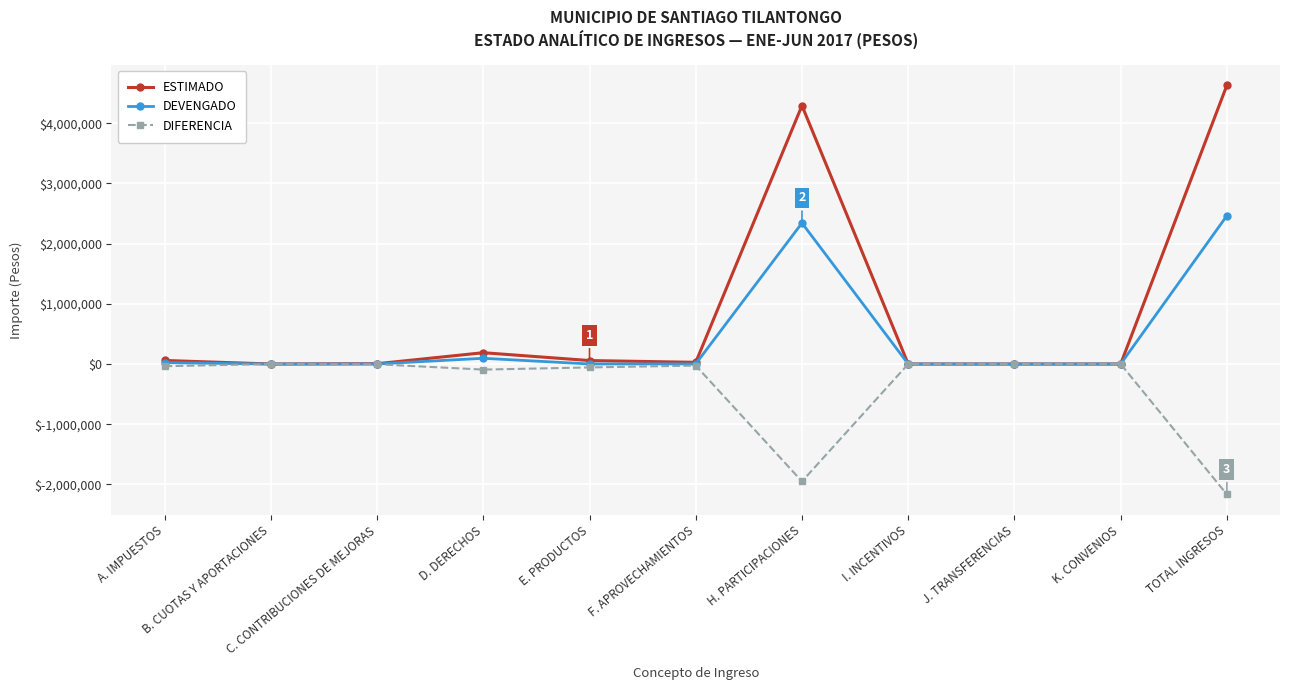

Rank the series by their average value, from lowest to highest.

DIFERENCIA, DEVENGADO, ESTIMADO